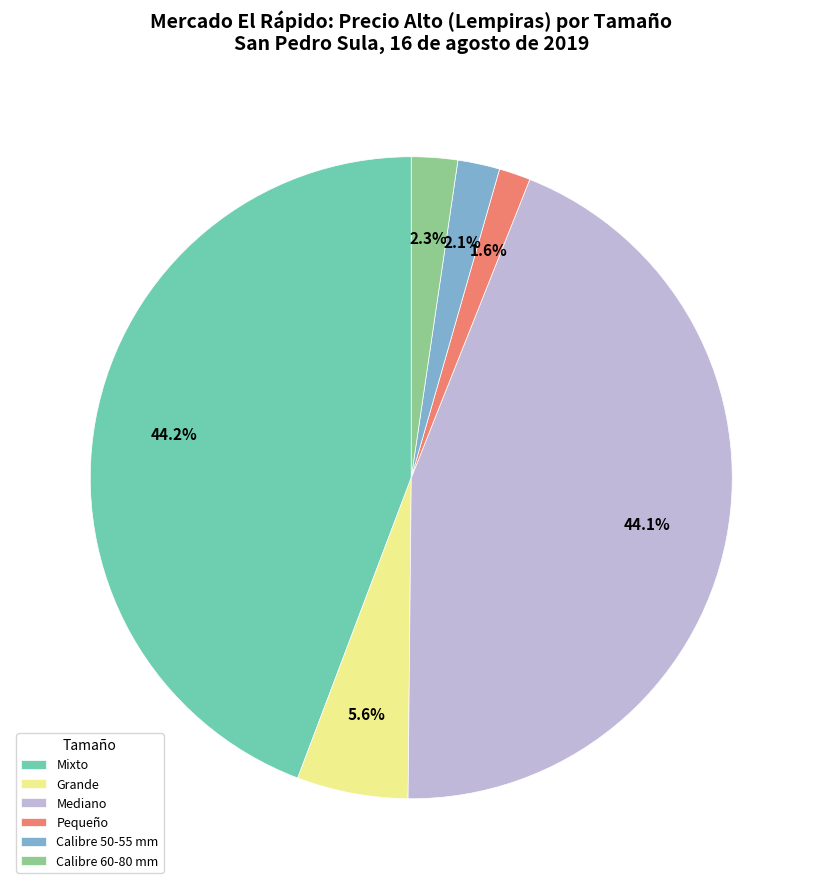

To the nearest percent, what is the difference between the Mixto and Calibre 60-80 mm slice percentages?

42%